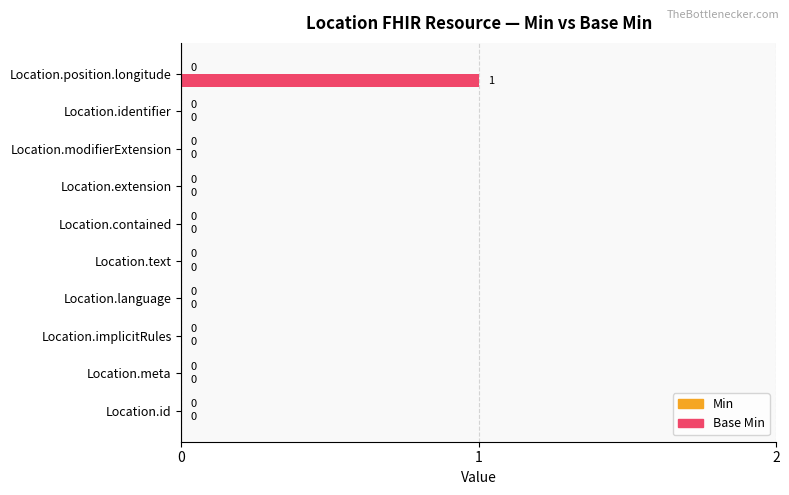

Reading bottom to top, extract all data points from this chart.

Location.id=0	Location.meta=0	Location.implicitRules=0	Location.language=0	Location.text=0	Location.contained=0	Location.extension=0	Location.modifierExtension=0	Location.identifier=0	Location.position.longitude=1